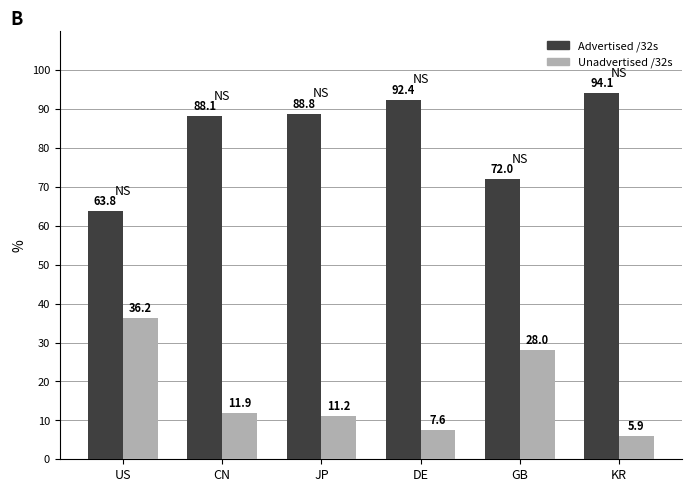

Is the value of Advertised /32s at DE greater than the value of Unadvertised /32s at GB?

Yes